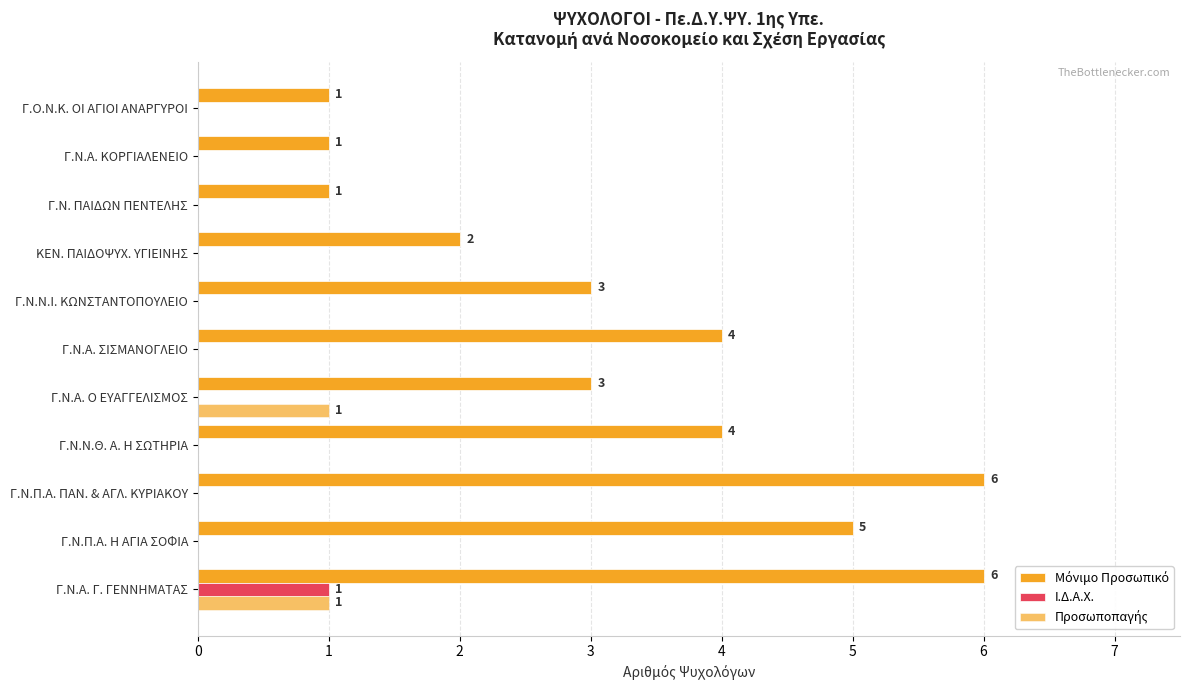

Count the number of data series in this chart.

3